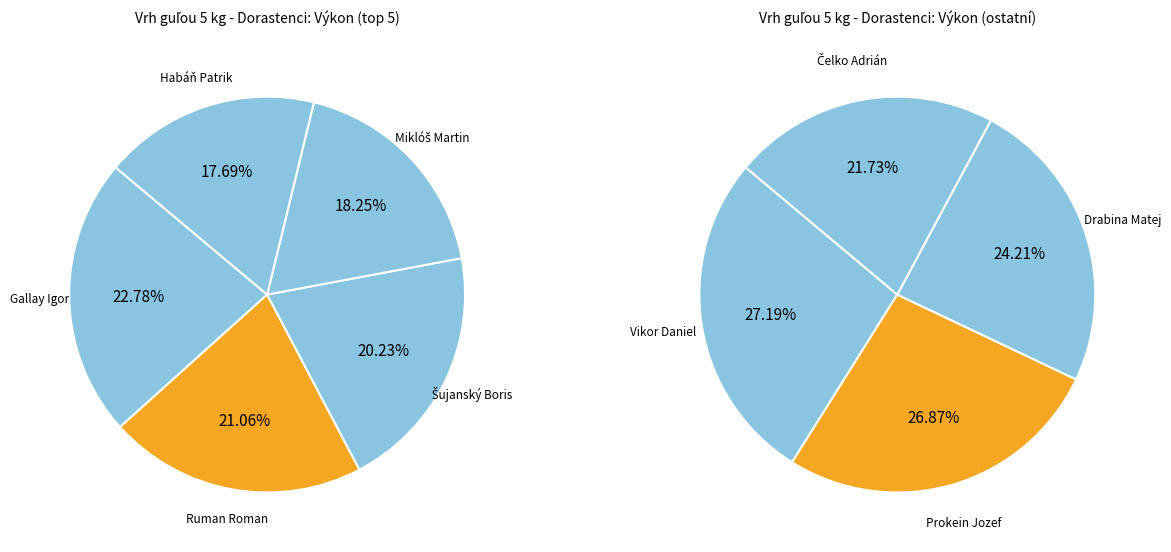

True or false: Ruman Roman accounts for 27% of the total.

False